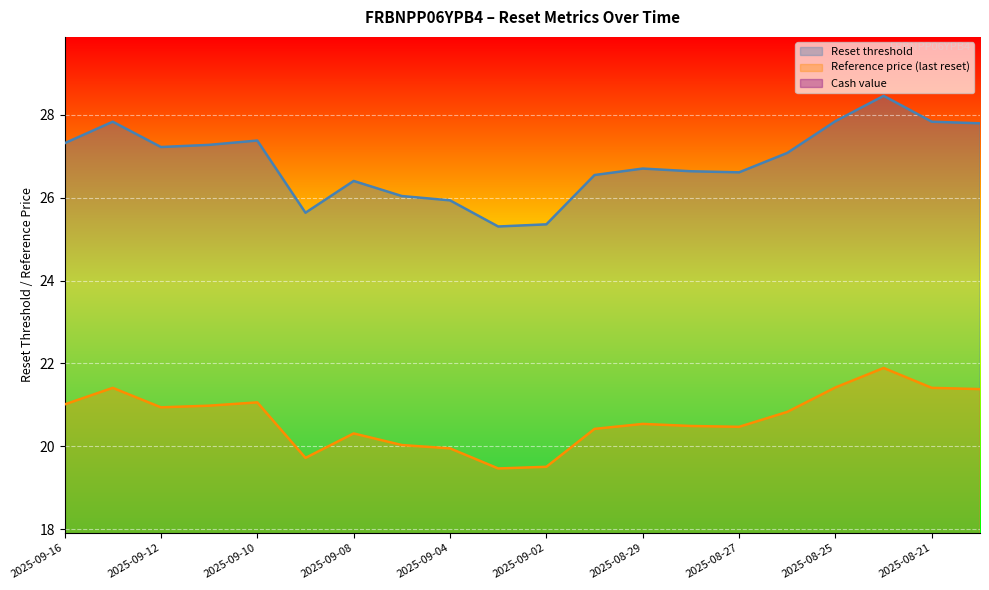

What value does the Reset threshold series have at 2025-09-08?

26.4